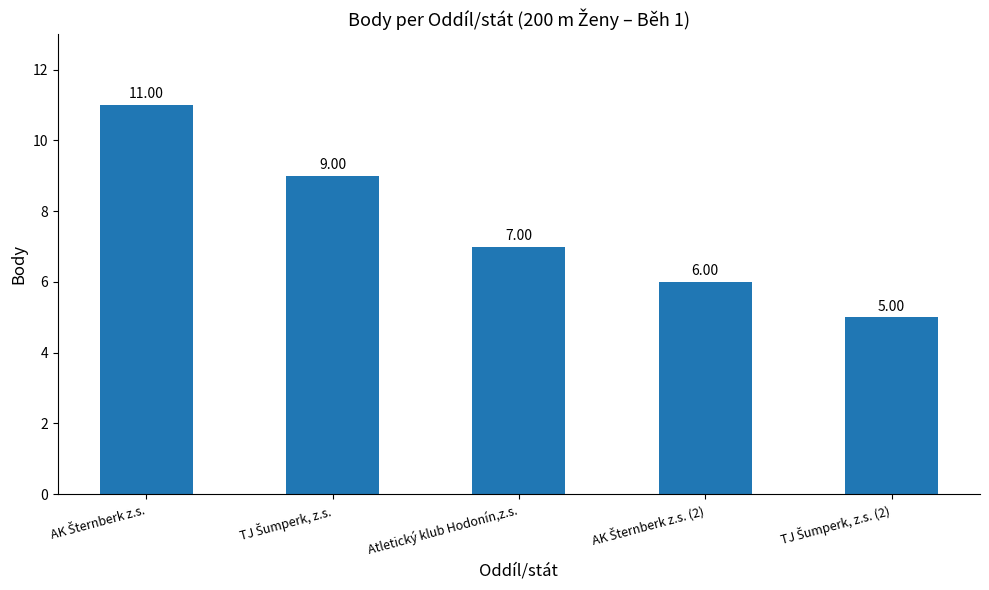

How many values are between 6 and 9?

3